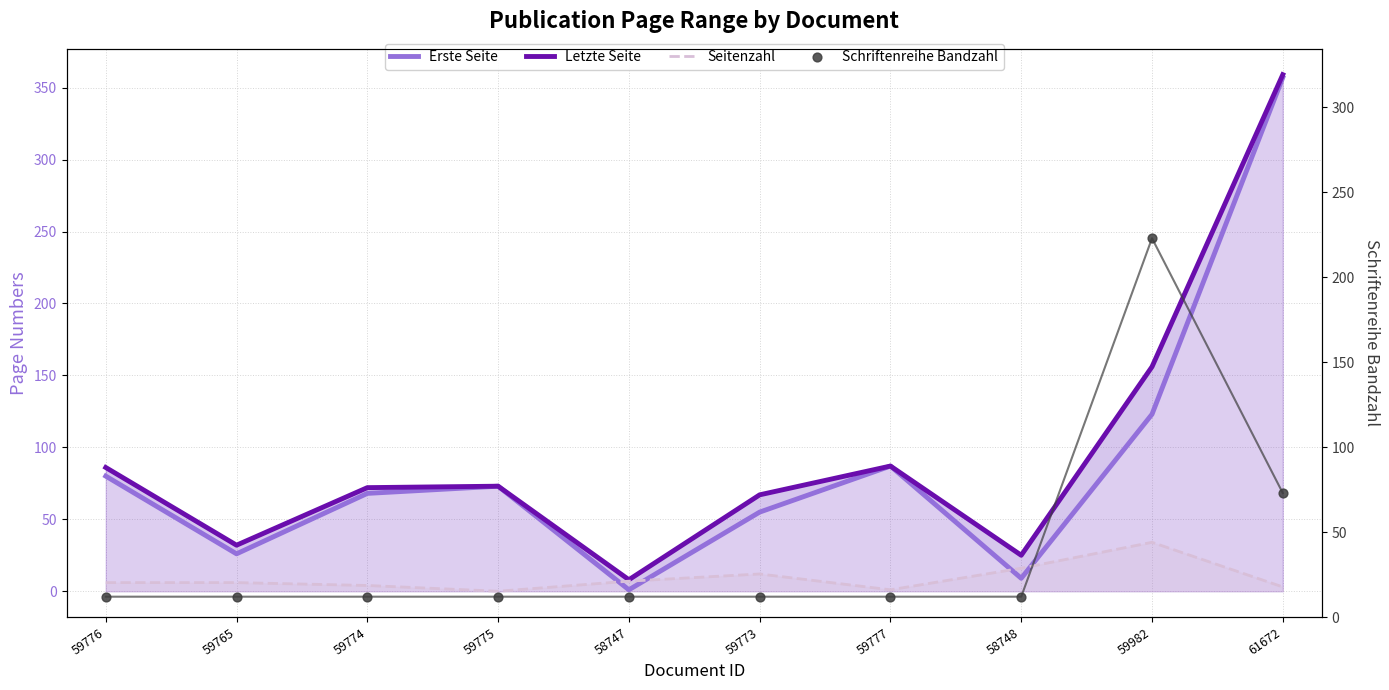

What are all the series names shown in the legend?

Erste Seite, Letzte Seite, Seitenzahl, Schriftenreihe Bandzahl